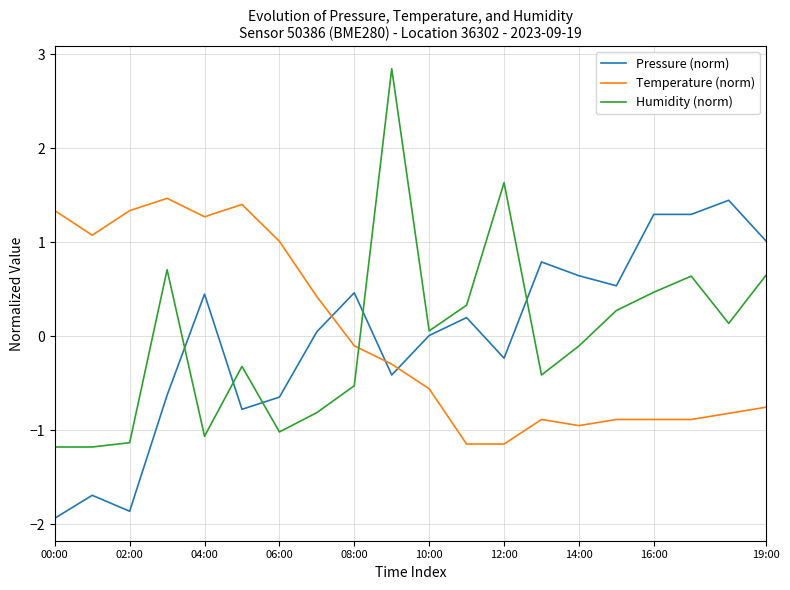

How many negative values does the Humidity (norm) series have?

10